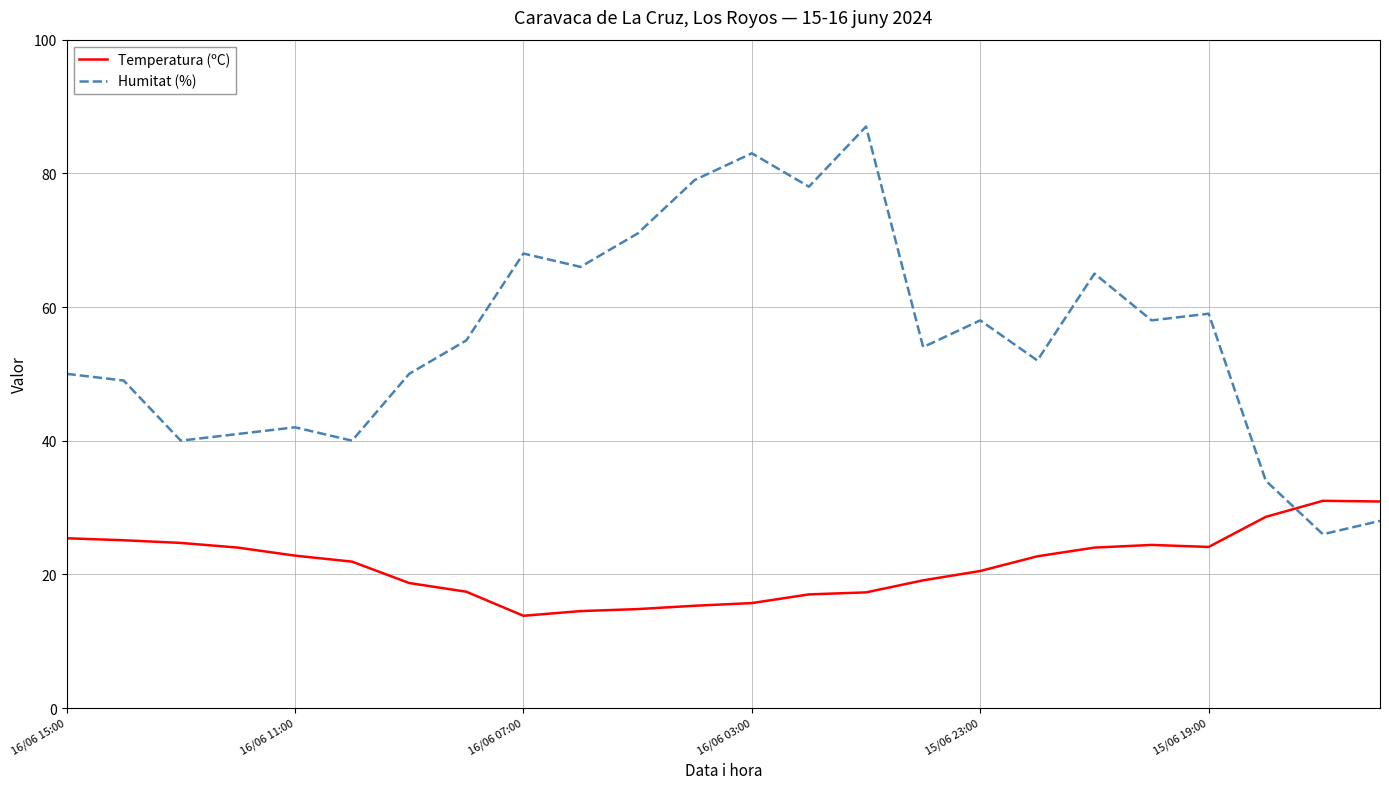

True or false: Temperatura (ºC) has more than 0 points higher than both neighbors.

True